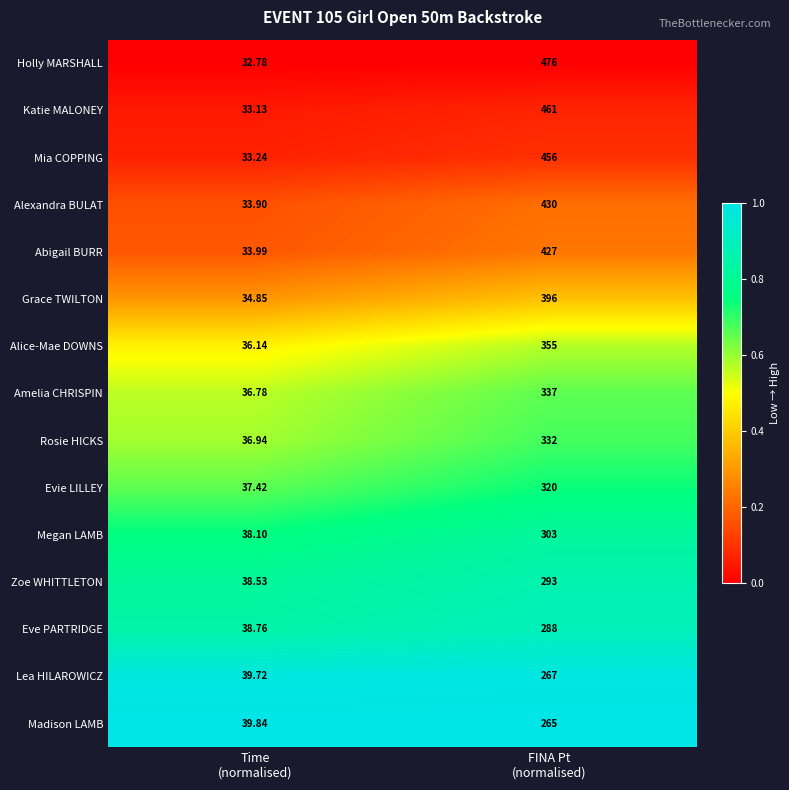

Rank the series by their maximum value, from lowest to highest.

Madison LAMB, Lea HILAROWICZ, Eve PARTRIDGE, Zoe WHITTLETON, Megan LAMB, Evie LILLEY, Rosie HICKS, Amelia CHRISPIN, Alice-Mae DOWNS, Grace TWILTON, Abigail BURR, Alexandra BULAT, Mia COPPING, Katie MALONEY, Holly MARSHALL